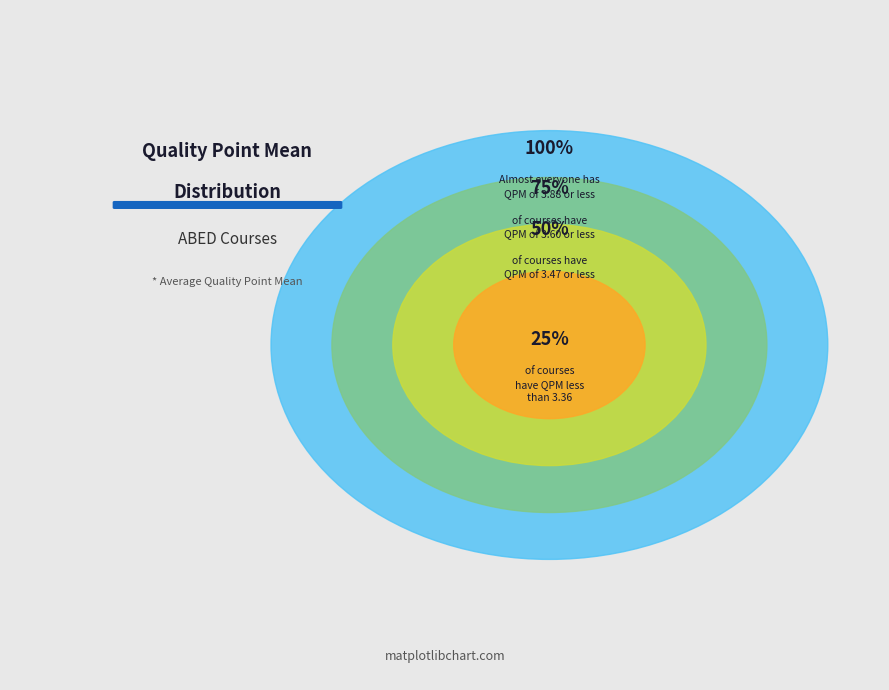

Is it true that ABED 3104-01D is 1% of the pie?

False